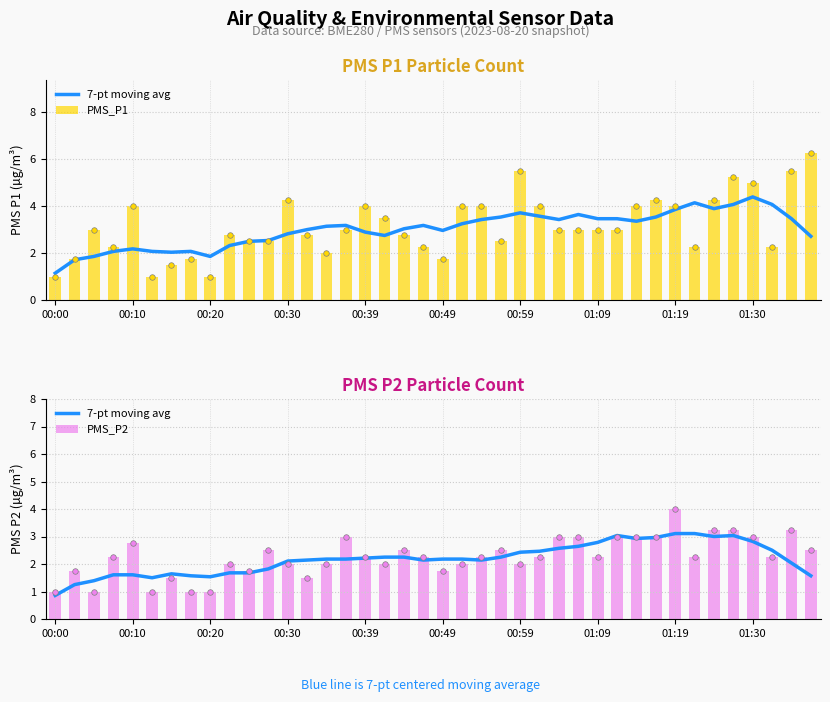

How many data points in PMS_P2 are above 2?

24